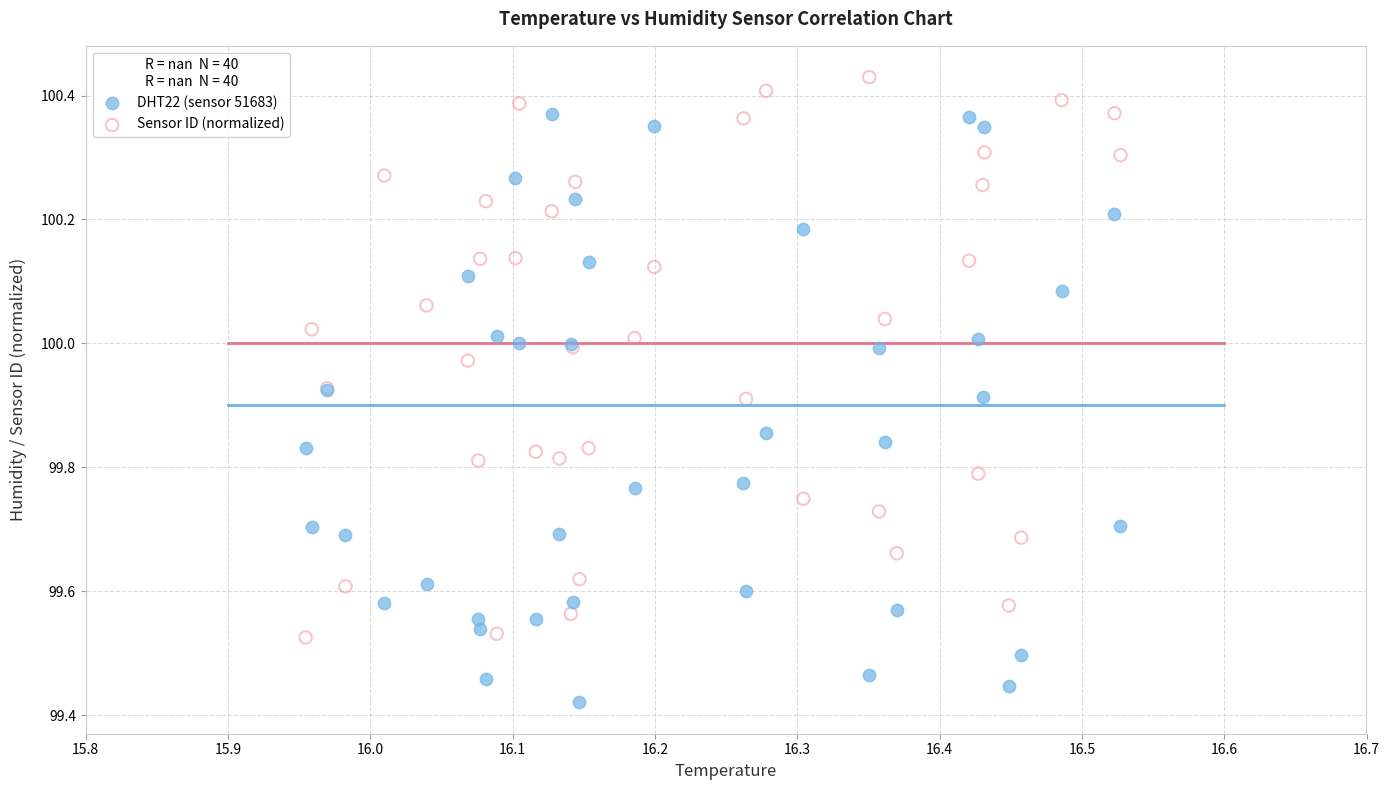

Which series contains the lowest Y value?

DHT22 (sensor 51683)